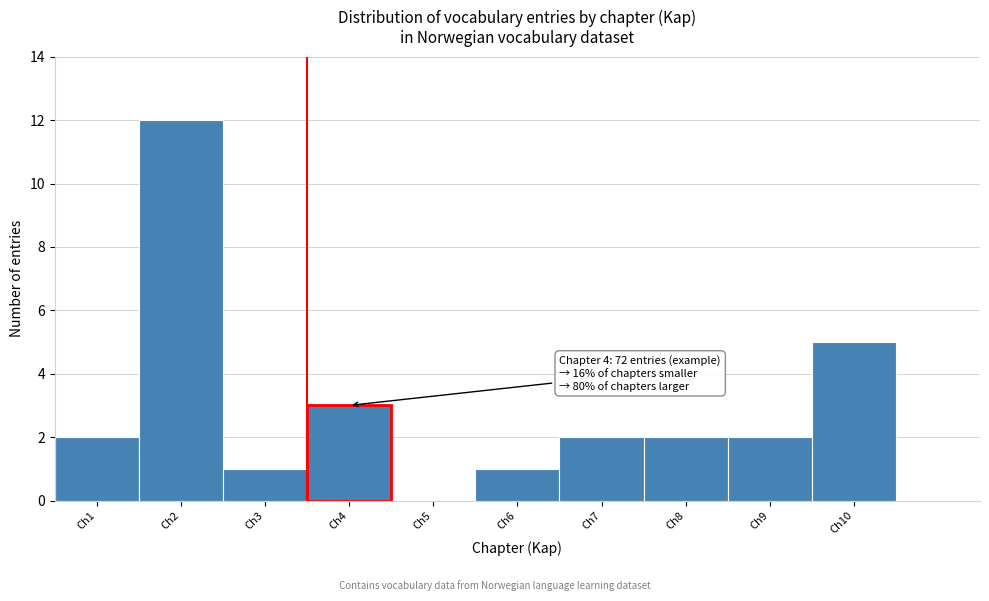

Over which range of the x-axis is the bar tallest?

1.5 to 2.5